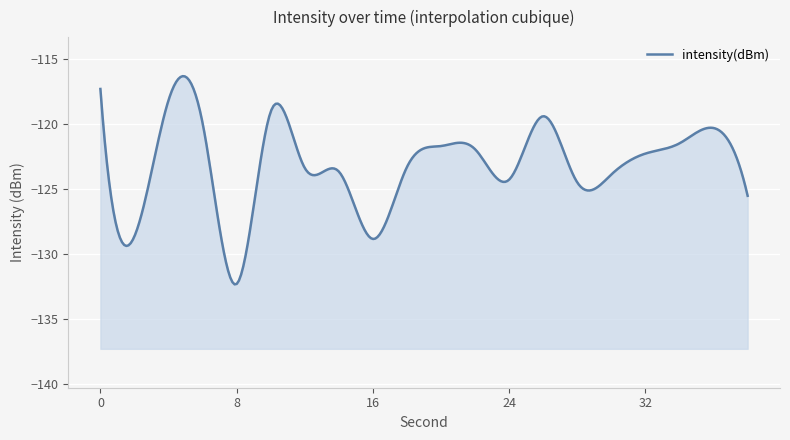

True or false: the data shows -175.9 at 24.

False